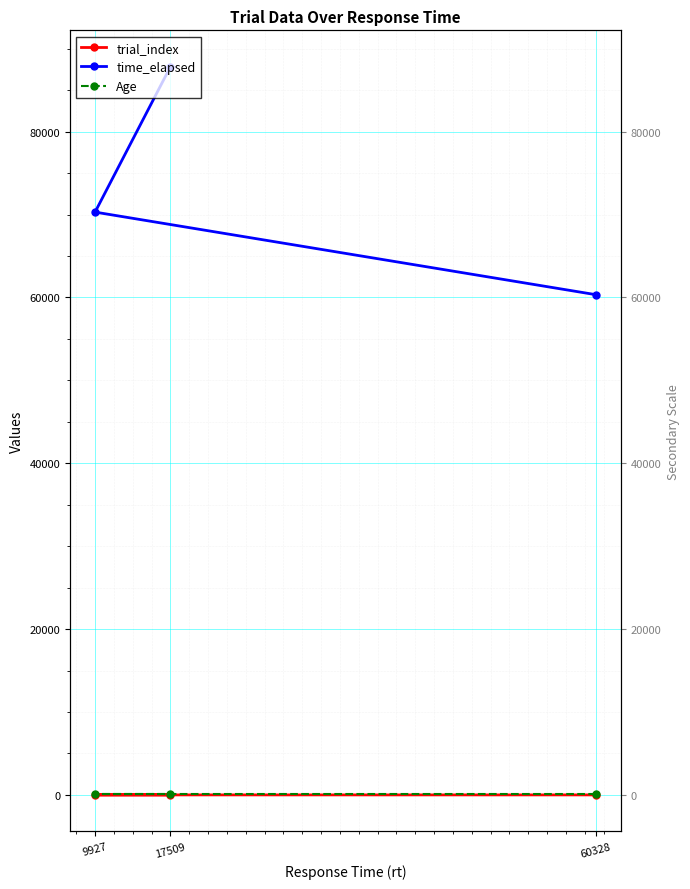

Rank the categories by Age value from lowest to highest.

60328, 9927, 17509